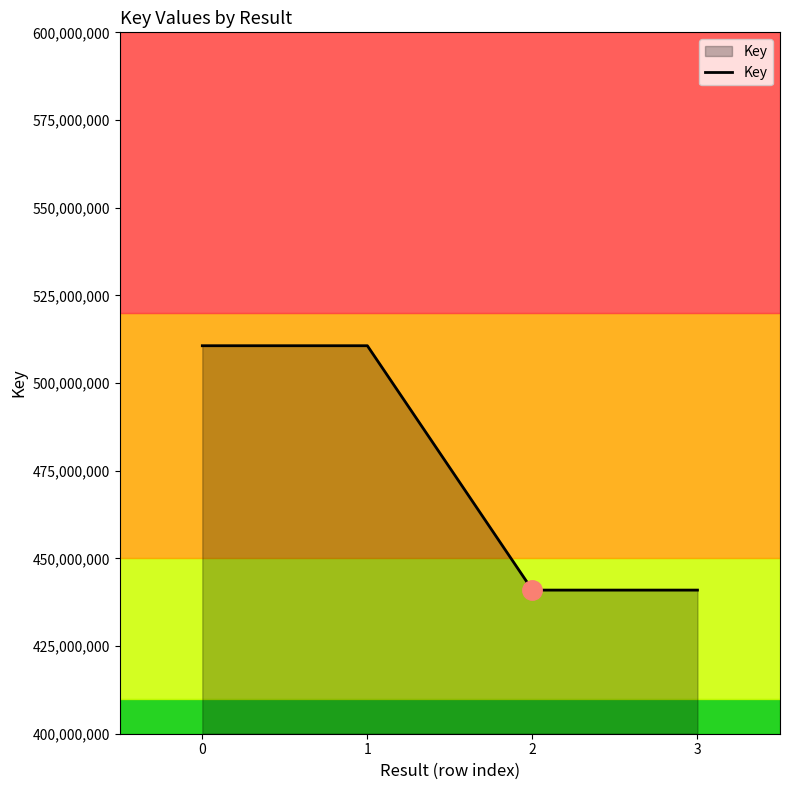

How many lines are shown in the chart?

1